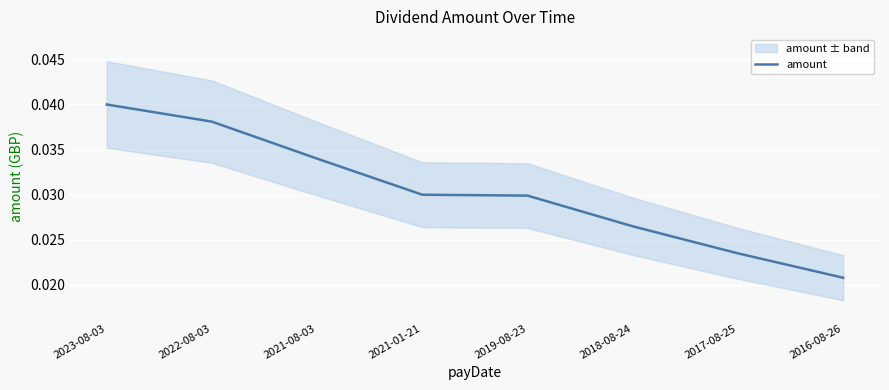

What is the label of the 2nd point from the right?

2017-08-25